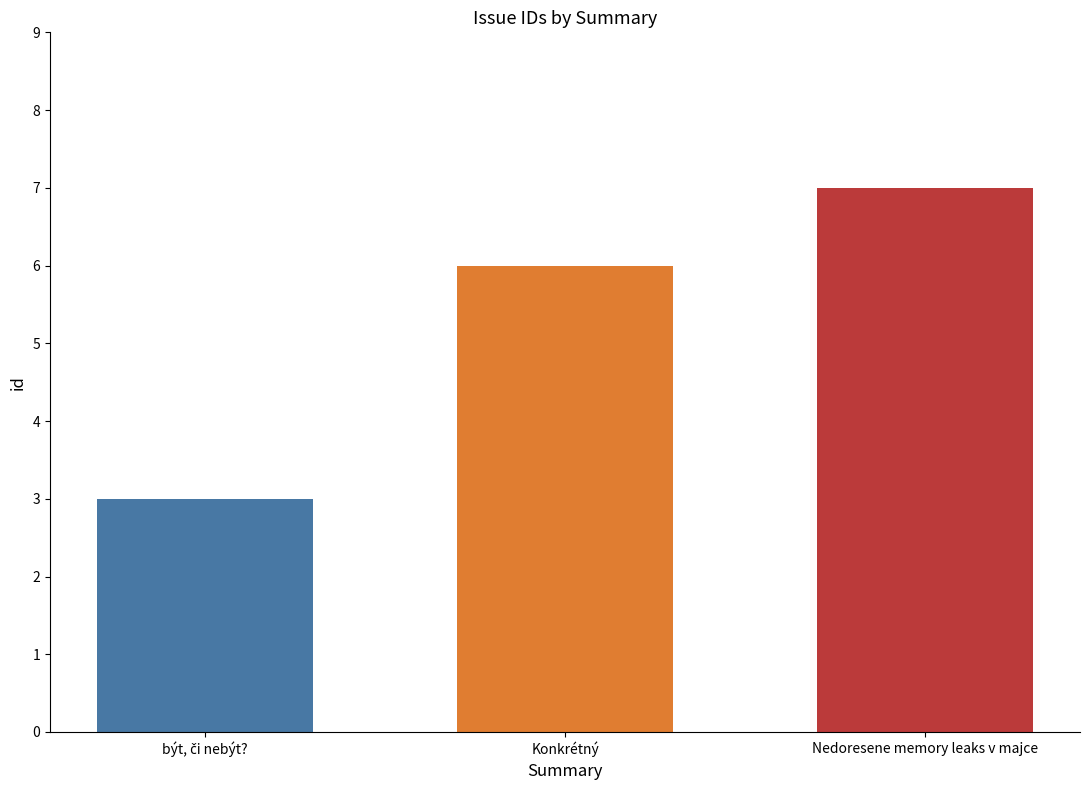

What is the difference between the maximum and second lowest values?

1